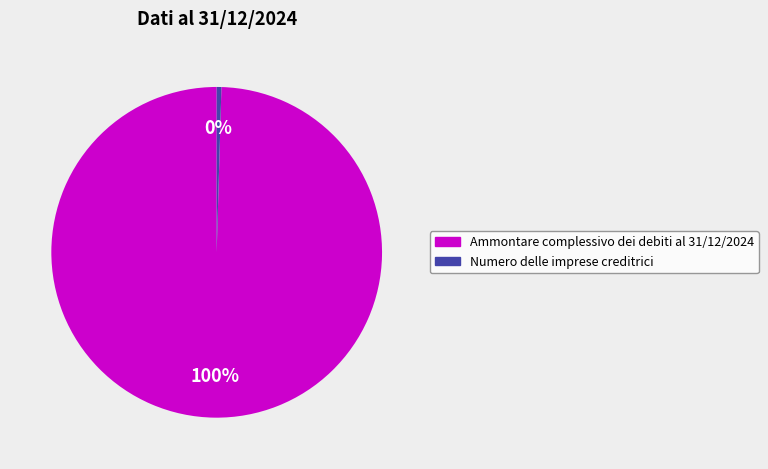

Combined, do Numero delle imprese creditrici and Ammontare complessivo dei debiti al 31/12/2024 account for over 50%?

Yes